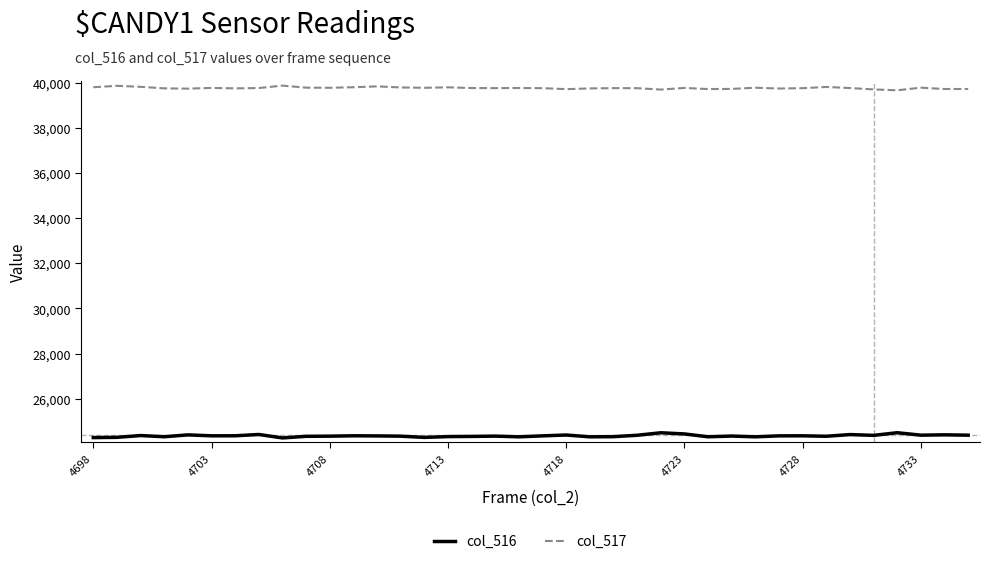

What is the difference between the maximum and minimum values in the col_516 series?

231